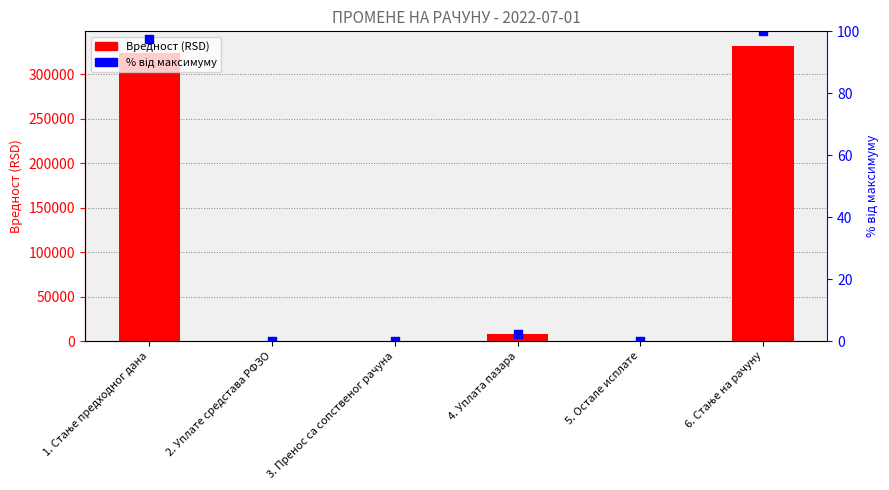

Which series has the largest Y range (max minus min)?

Вредност (RSD)